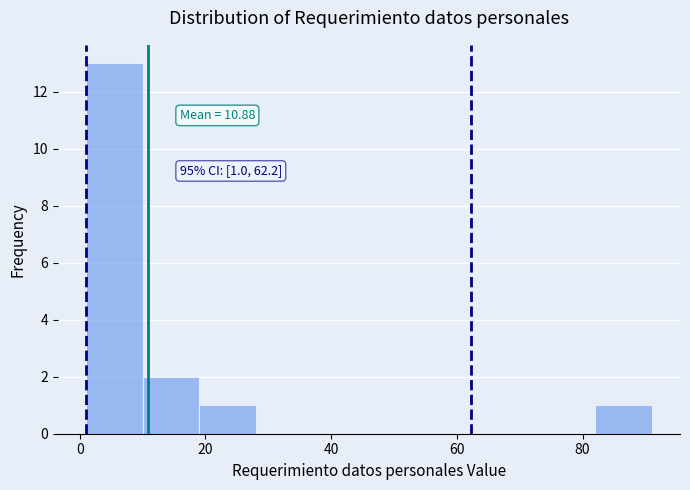

Which range on the x-axis has the tallest bar?

1 to 10